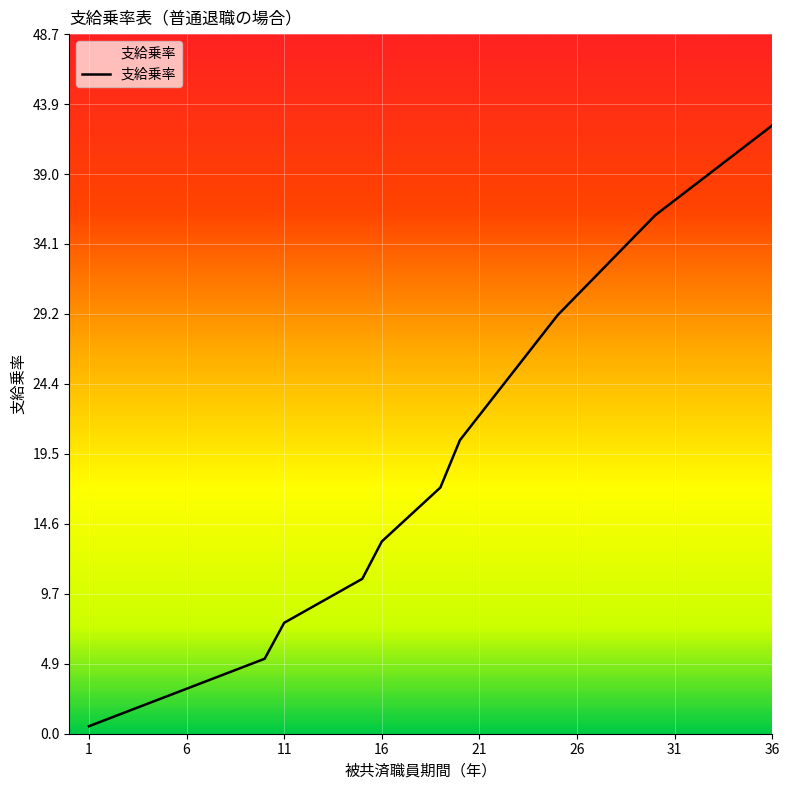

What is the maximum value shown in the chart?

42.4